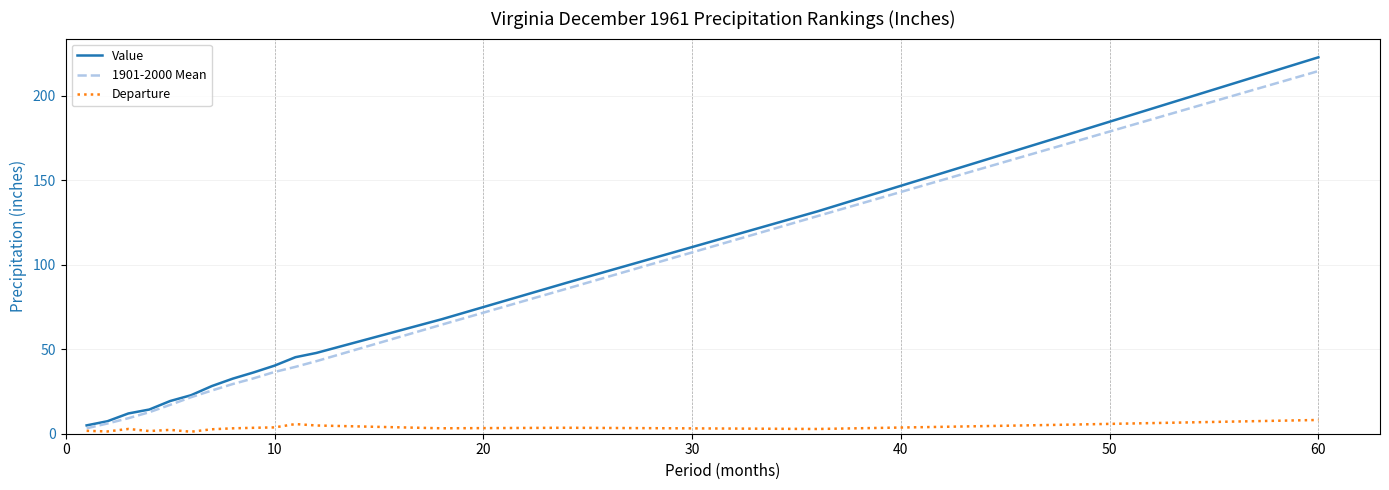

What are all the series names shown in the legend?

Value, 1901-2000 Mean, Departure